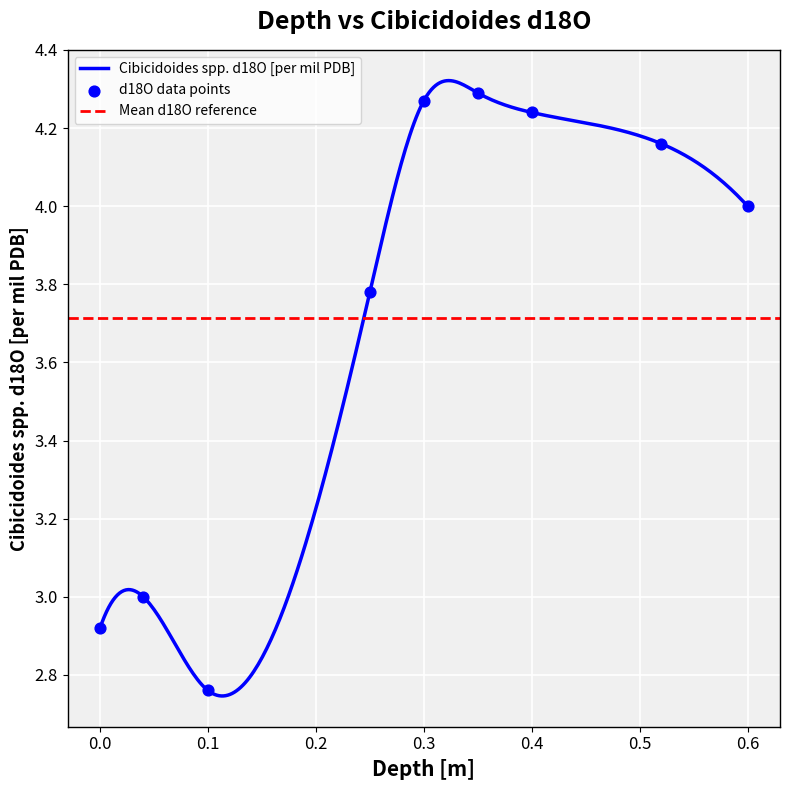

What is the change in value from 0.04 to 0.1?

-0.2